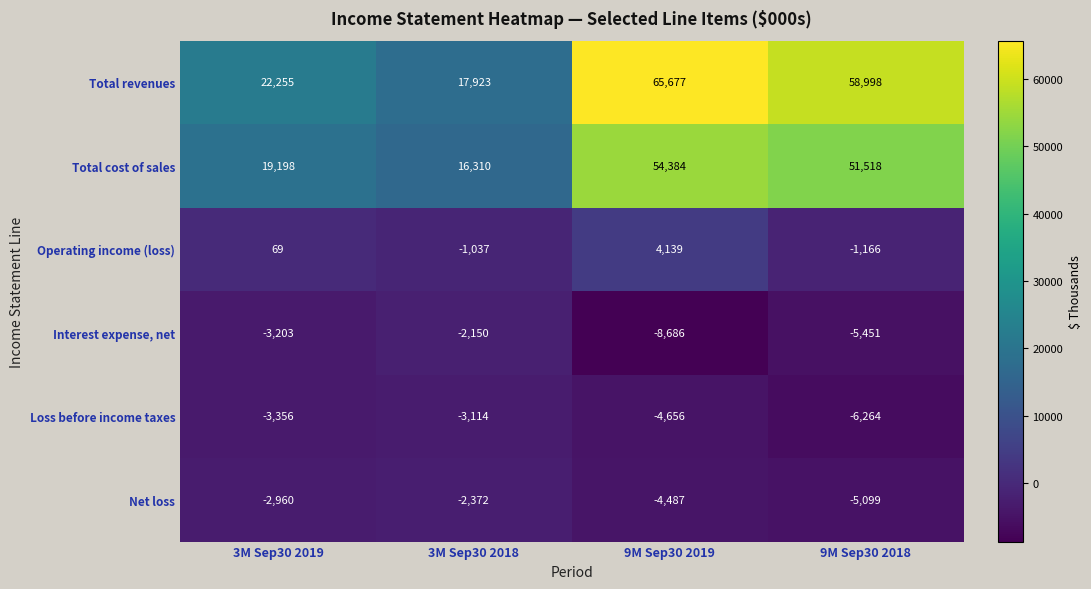

What is the difference between the highest and lowest values at 3M Sep30 2018?

21037